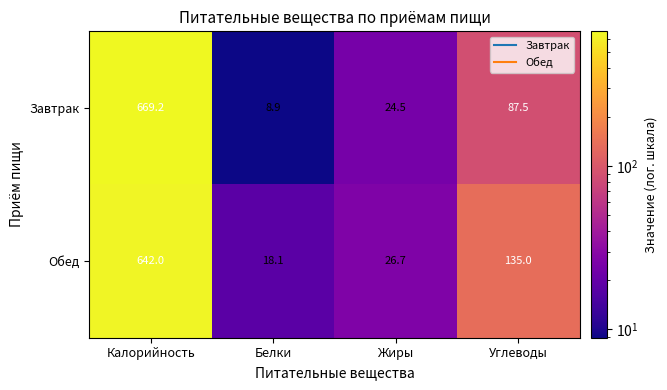

At which label does Завтрак first exceed 87?

Калорийность